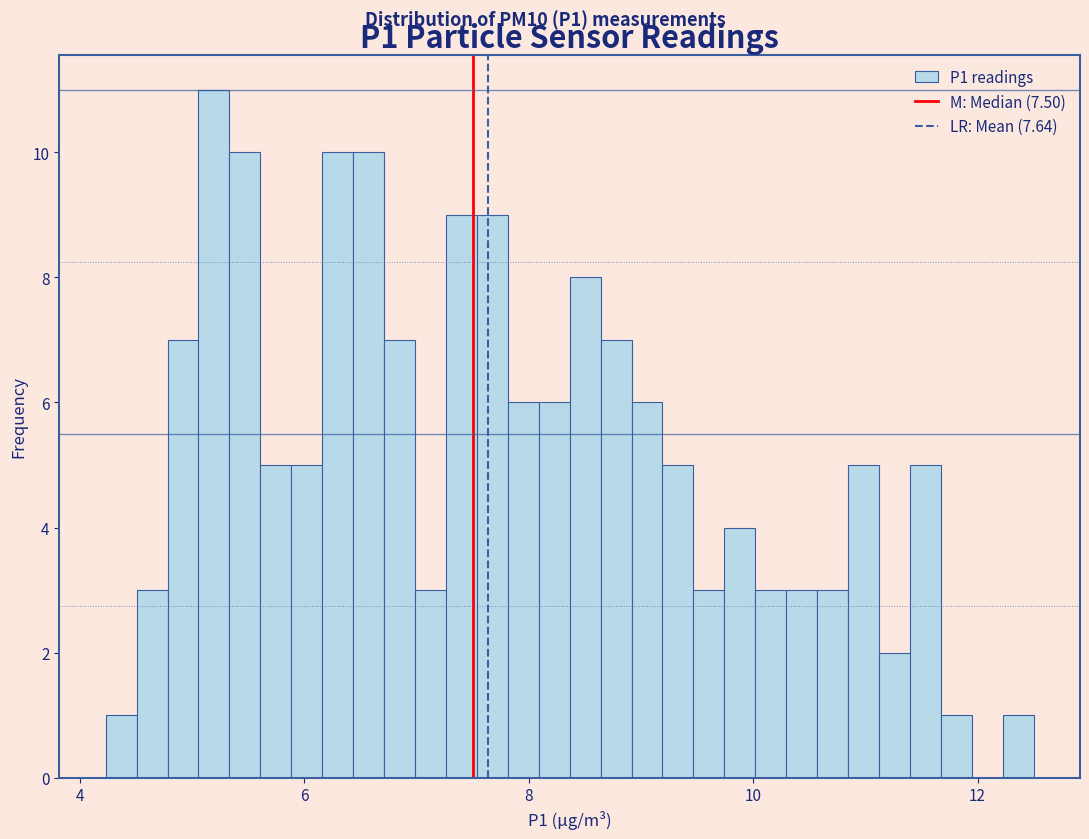

Read against the x-axis, roughly where is the centre of the tallest bar?

5.2